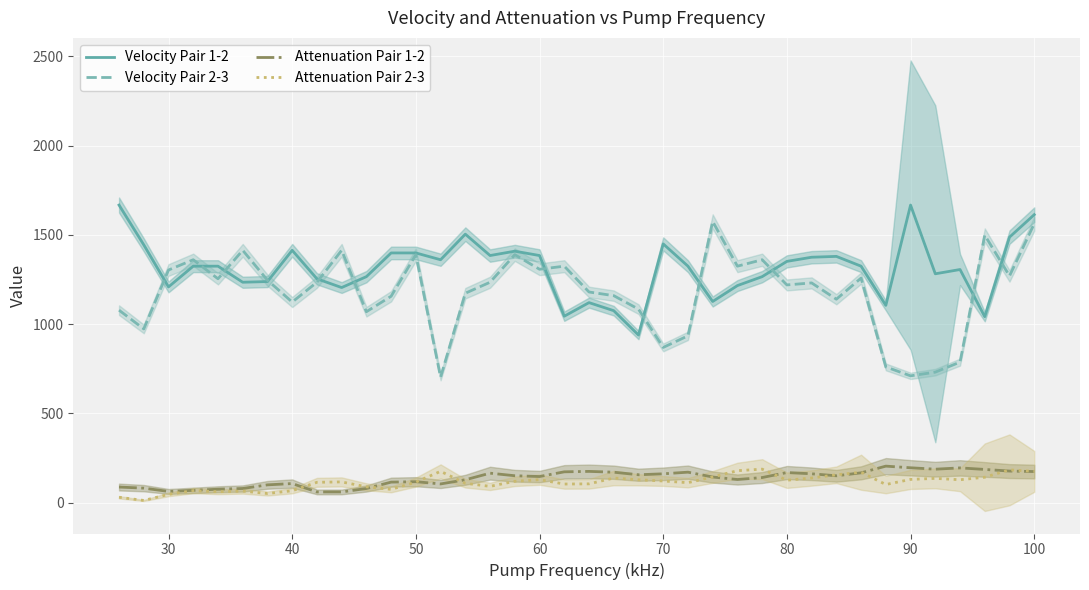

How many times do Velocity Pair 1-2 and Velocity Pair 2-3 cross each other?

12